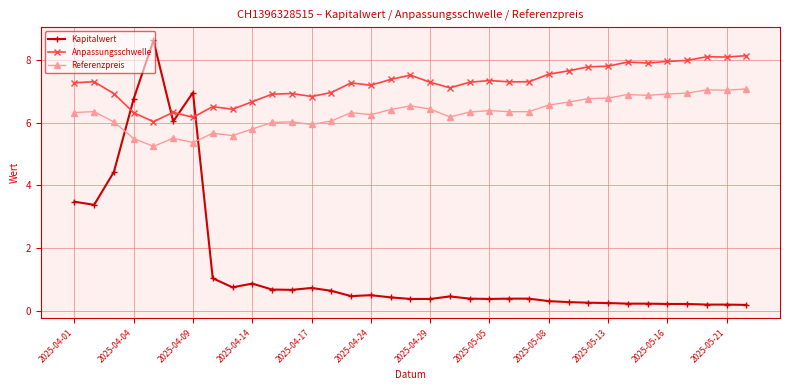

What is the value of the Anpassungsschwelle point at the 21st from the left?

7.3